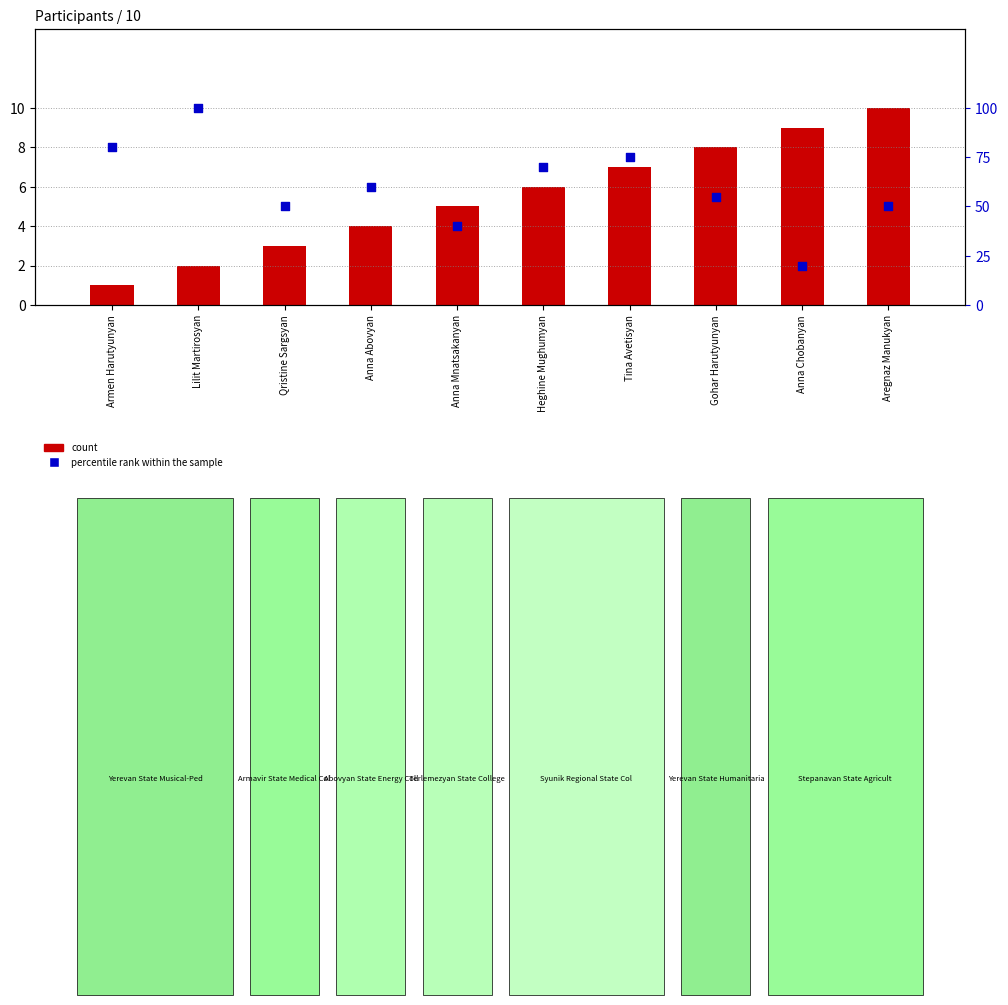

What is the total value across all series at Anna Abovyan?

64